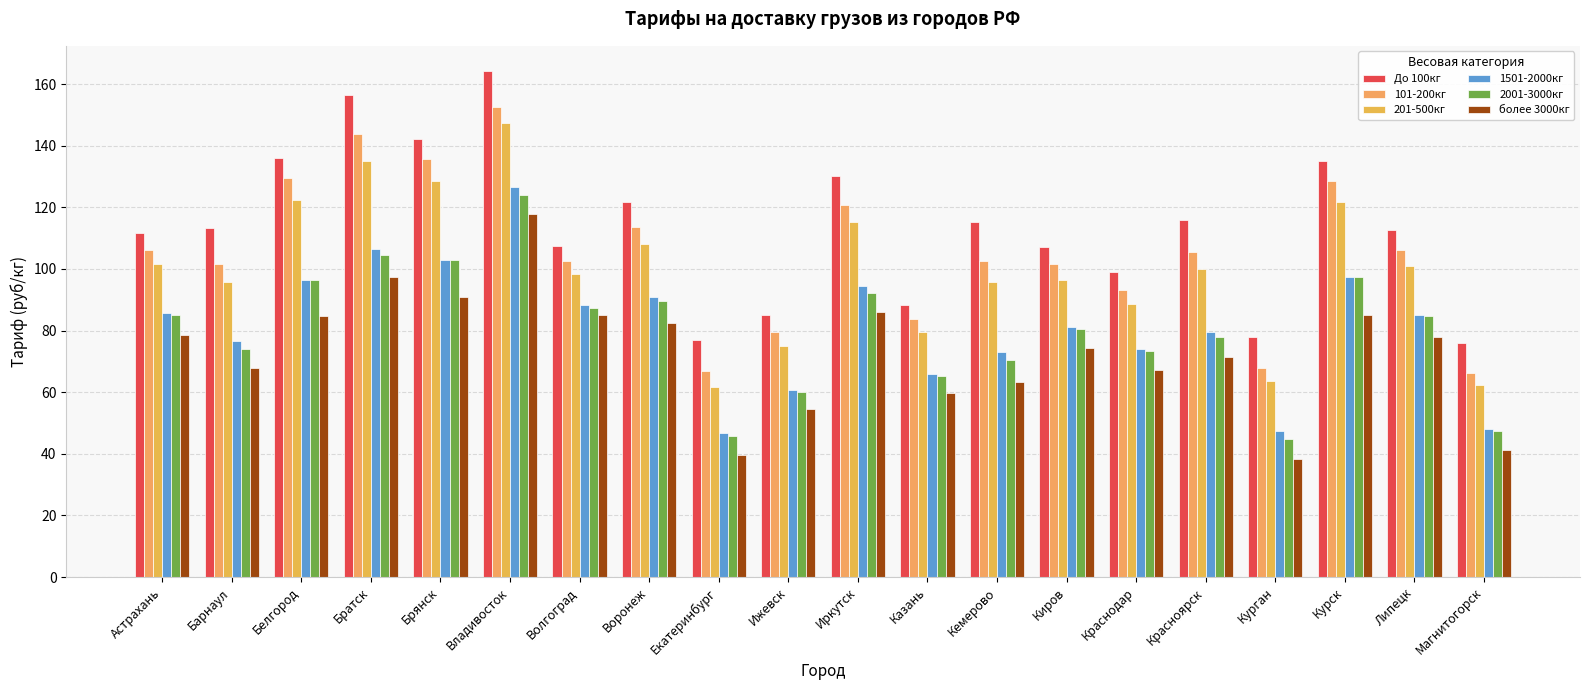

What is the sum of all 1501-2000кг values?

1626.9